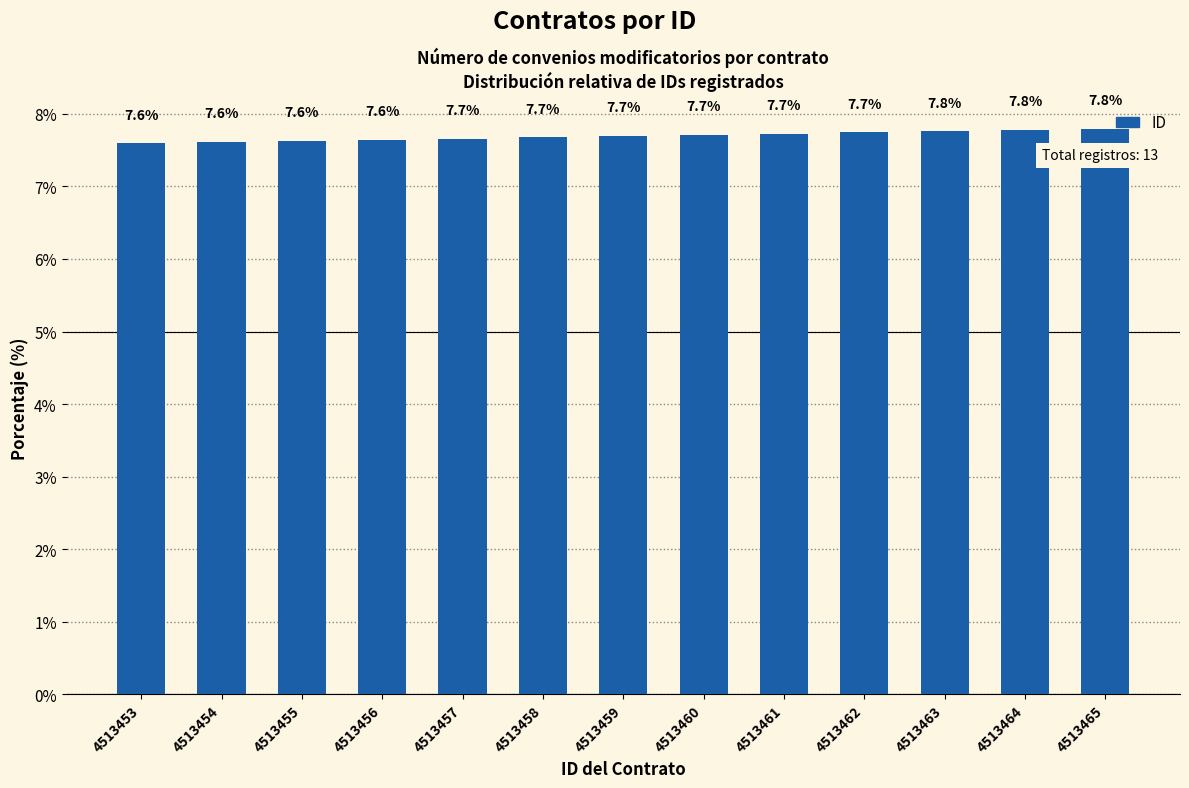

What is the greatest value displayed?

7.8